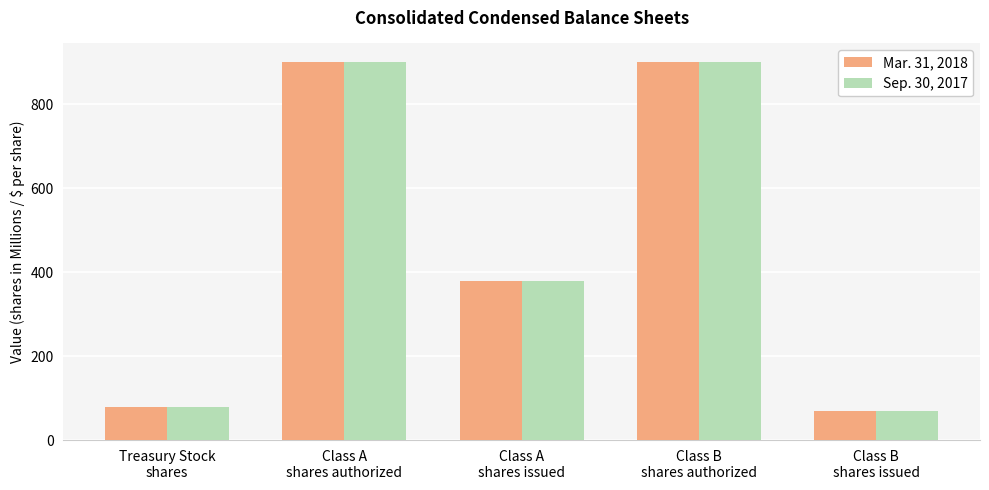

At how many categories does at least one series exceed 591?

2